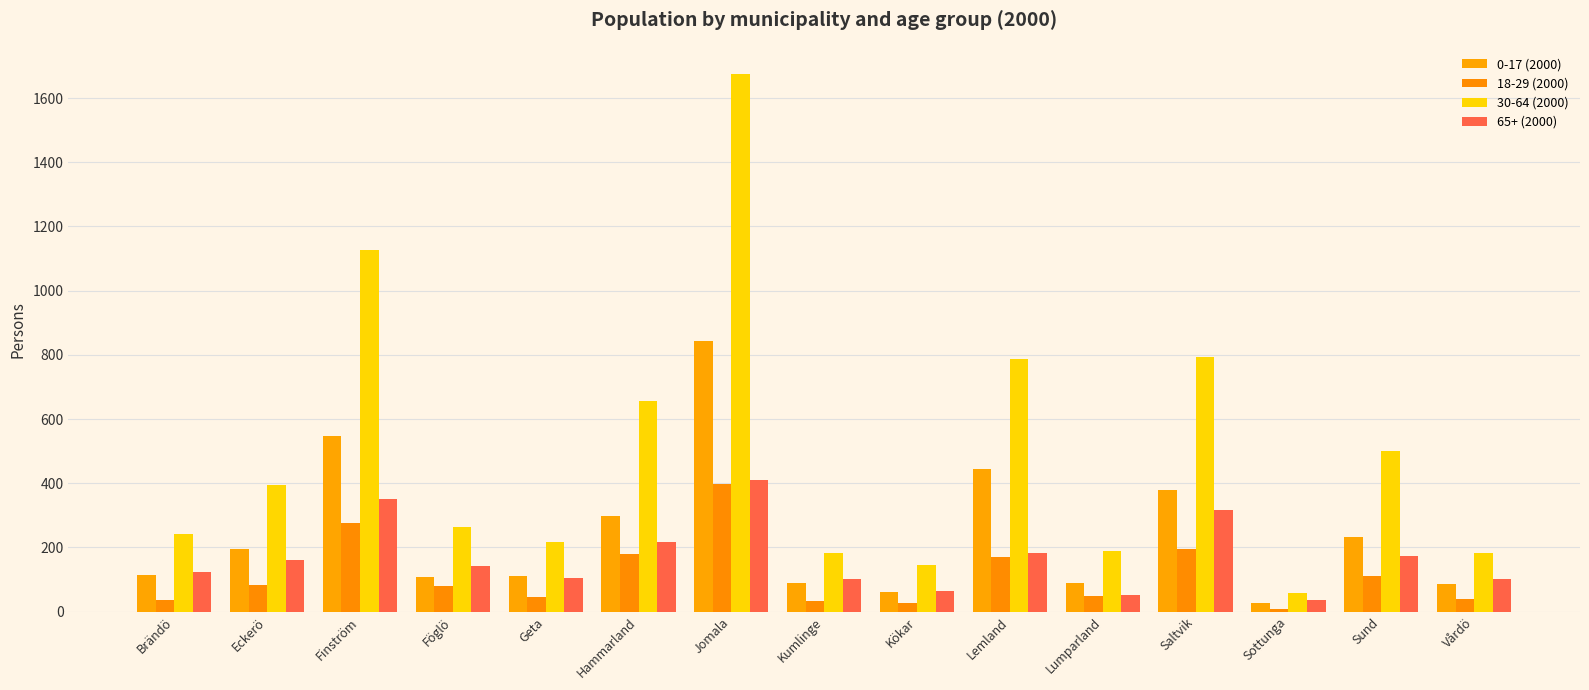

Which category has the highest value in the 30-64 (2000) series?

Jomala